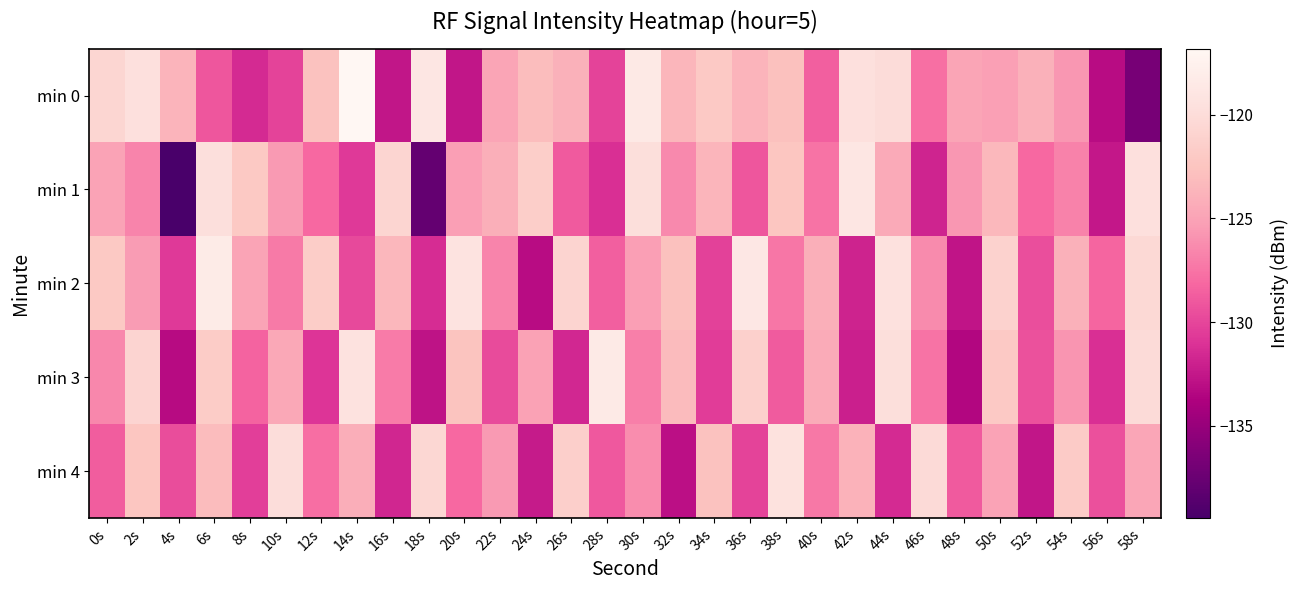

Reading left to right, transcribe all the data shown in this chart.

min 0: 0s=-120.6	2s=-119.5	4s=-123.8	6s=-129.0	8s=-131.5	10s=-130.1	12s=-122.7	14s=-116.8	16s=-132.6	18s=-118.9	20s=-132.6	22s=-124.8	24s=-123.1	26s=-123.9	28s=-130.1	30s=-118.5	32s=-123.6	34s=-122.0	36s=-123.8	38s=-122.8	40s=-128.6	42s=-119.6	44s=-120.1	46s=-127.7	48s=-124.8	50s=-125.1	52s=-123.9	54s=-125.7	56s=-133.1	58s=-136.8
min 1: 0s=-125.0	2s=-126.6	4s=-139.5	6s=-119.7	8s=-122.1	10s=-125.5	12s=-128.1	14s=-130.7	16s=-120.7	18s=-137.8	20s=-125.3	22s=-124.1	24s=-121.5	26s=-128.9	28s=-131.2	30s=-119.8	32s=-126.4	34s=-123.7	36s=-129.1	38s=-122.3	40s=-127.6	42s=-118.9	44s=-124.5	46s=-131.8	48s=-125.7	50s=-123.4	52s=-128.1	54s=-126.8	56s=-132.5	58s=-119.6
min 2: 0s=-122.1	2s=-125.4	4s=-130.7	6s=-118.3	8s=-124.9	10s=-127.2	12s=-121.6	14s=-129.8	16s=-123.5	18s=-131.4	20s=-119.2	22s=-126.7	24s=-133.1	26s=-120.9	28s=-128.6	30s=-125.3	32s=-122.8	34s=-130.2	36s=-118.7	38s=-127.4	40s=-124.1	42s=-131.9	44s=-119.5	46s=-126.3	48s=-132.7	50s=-121.1	52s=-129.5	54s=-123.9	56s=-128.3	58s=-120.4
min 3: 0s=-126.5	2s=-120.8	4s=-133.2	6s=-121.7	8s=-128.4	10s=-124.6	12s=-130.9	14s=-119.3	16s=-127.1	18s=-132.8	20s=-122.5	22s=-129.7	24s=-125.1	26s=-131.6	28s=-118.4	30s=-126.9	32s=-123.2	34s=-130.5	36s=-121.3	38s=-128.8	40s=-124.4	42s=-132.1	44s=-119.8	46s=-127.6	48s=-133.5	50s=-122.0	52s=-129.3	54s=-125.8	56s=-131.2	58s=-120.1
min 4: 0s=-128.7	2s=-122.3	4s=-129.6	6s=-123.1	8s=-130.4	10s=-119.9	12s=-127.8	14s=-124.2	16s=-131.7	18s=-120.6	20s=-128.1	22s=-125.5	24s=-132.3	26s=-121.4	28s=-129.0	30s=-126.2	32s=-133.0	34s=-122.7	36s=-130.1	38s=-119.4	40s=-127.3	42s=-123.8	44s=-131.5	46s=-120.2	48s=-128.9	50s=-125.0	52s=-132.6	54s=-121.8	56s=-129.4	58s=-124.7